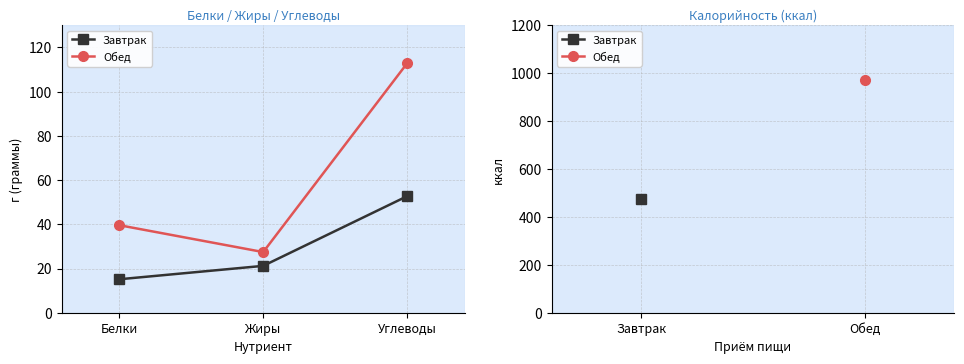

How many lines are shown in the chart?

2